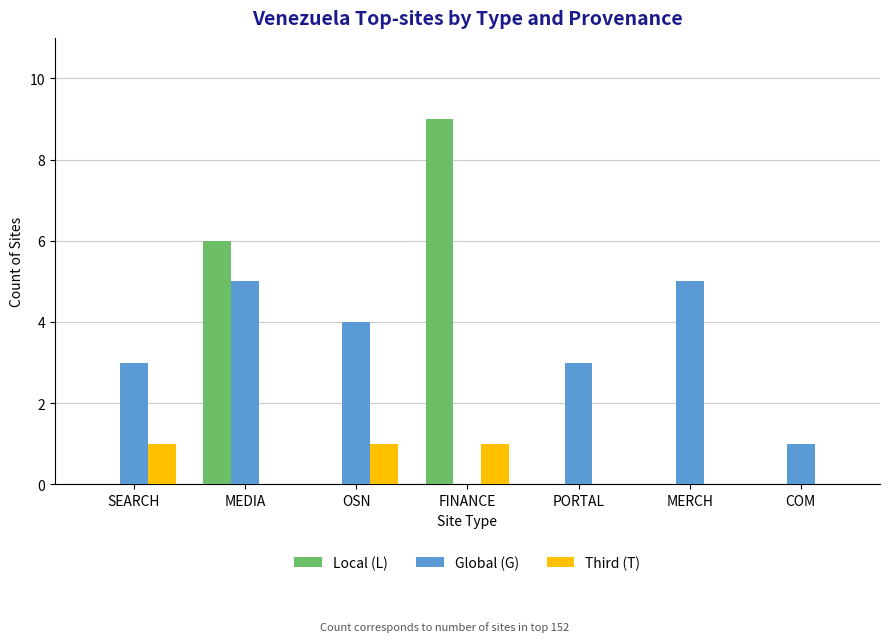

The Local (L) series shows 12 at FINANCE. True or false?

False